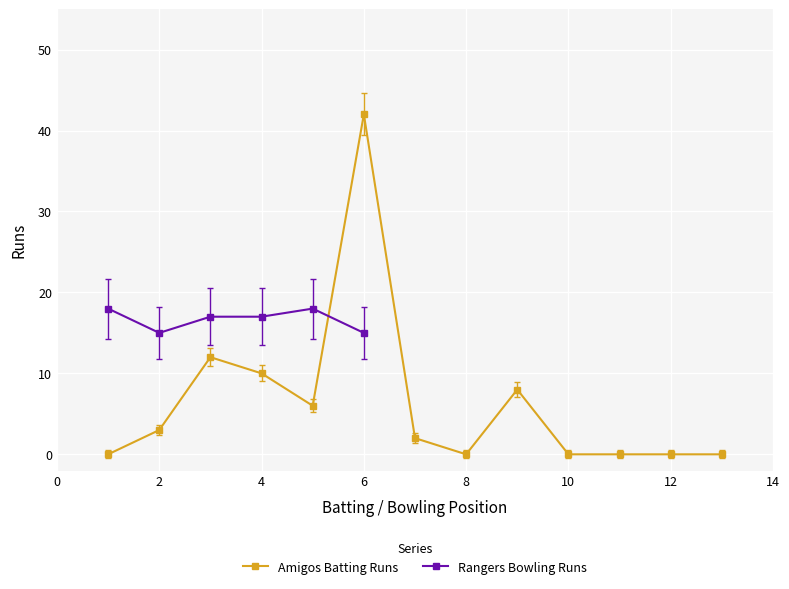

True or false: Amigos Batting Runs has a value of -25 at 10.

False